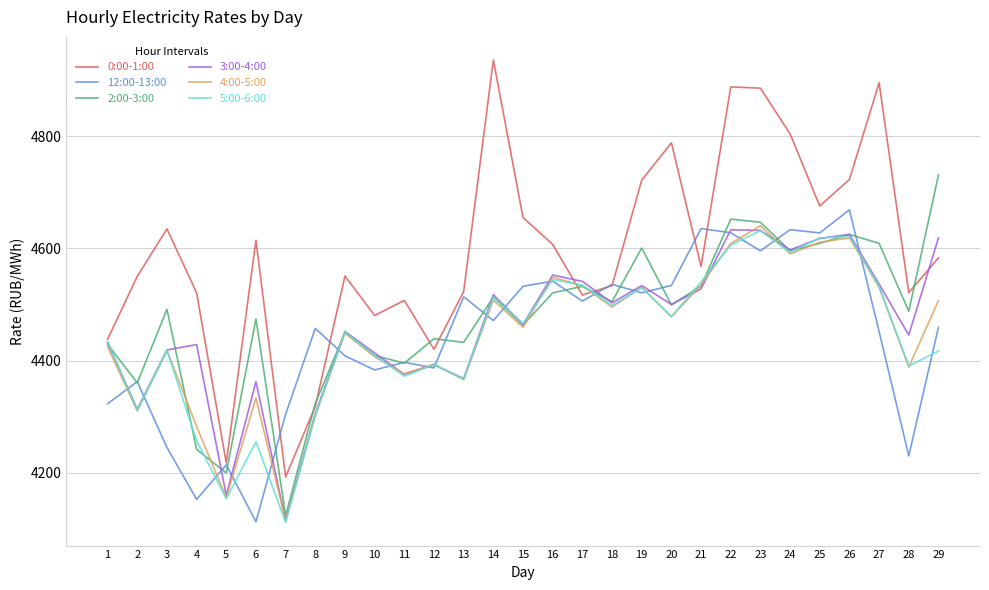

What is the total value across all series at 20?

27278.4